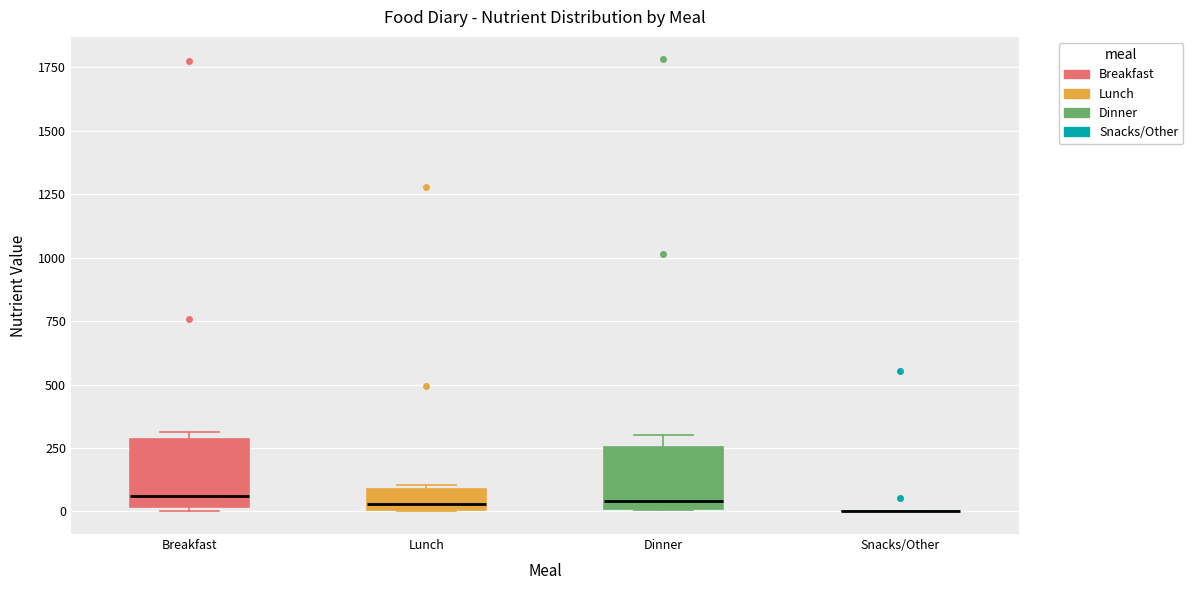

Where is the lower edge of the box for Dinner on the y-axis? The values are not printed on the chart, so give them approximately, as read against the axis.

0